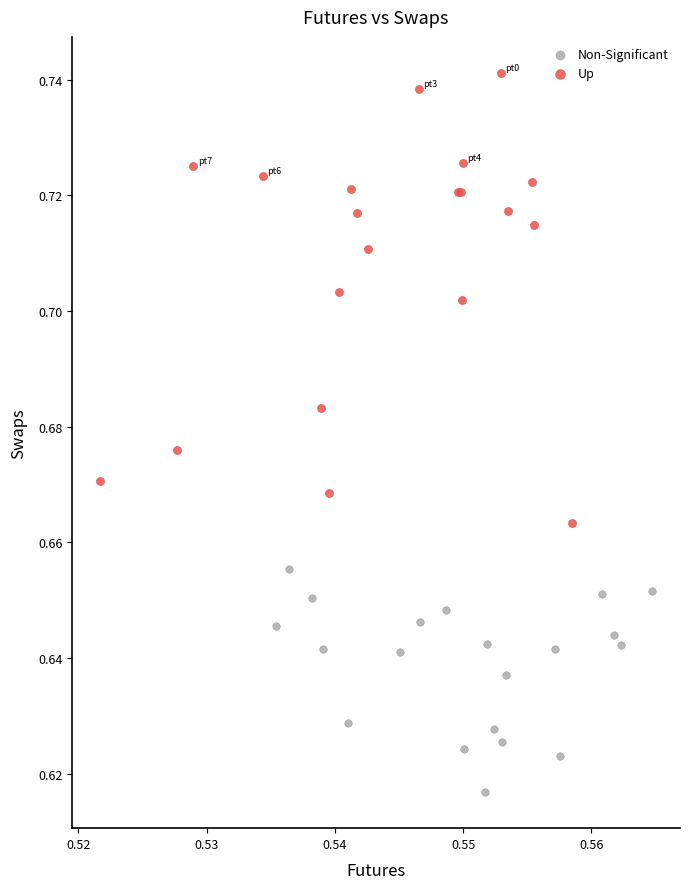

Which series reaches the maximum Y coordinate?

Up